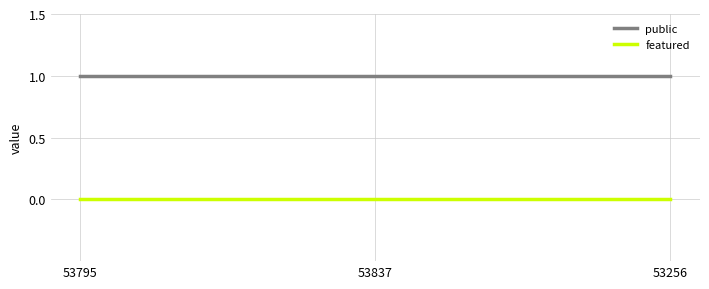

Rank the series by their average value, from lowest to highest.

featured, public